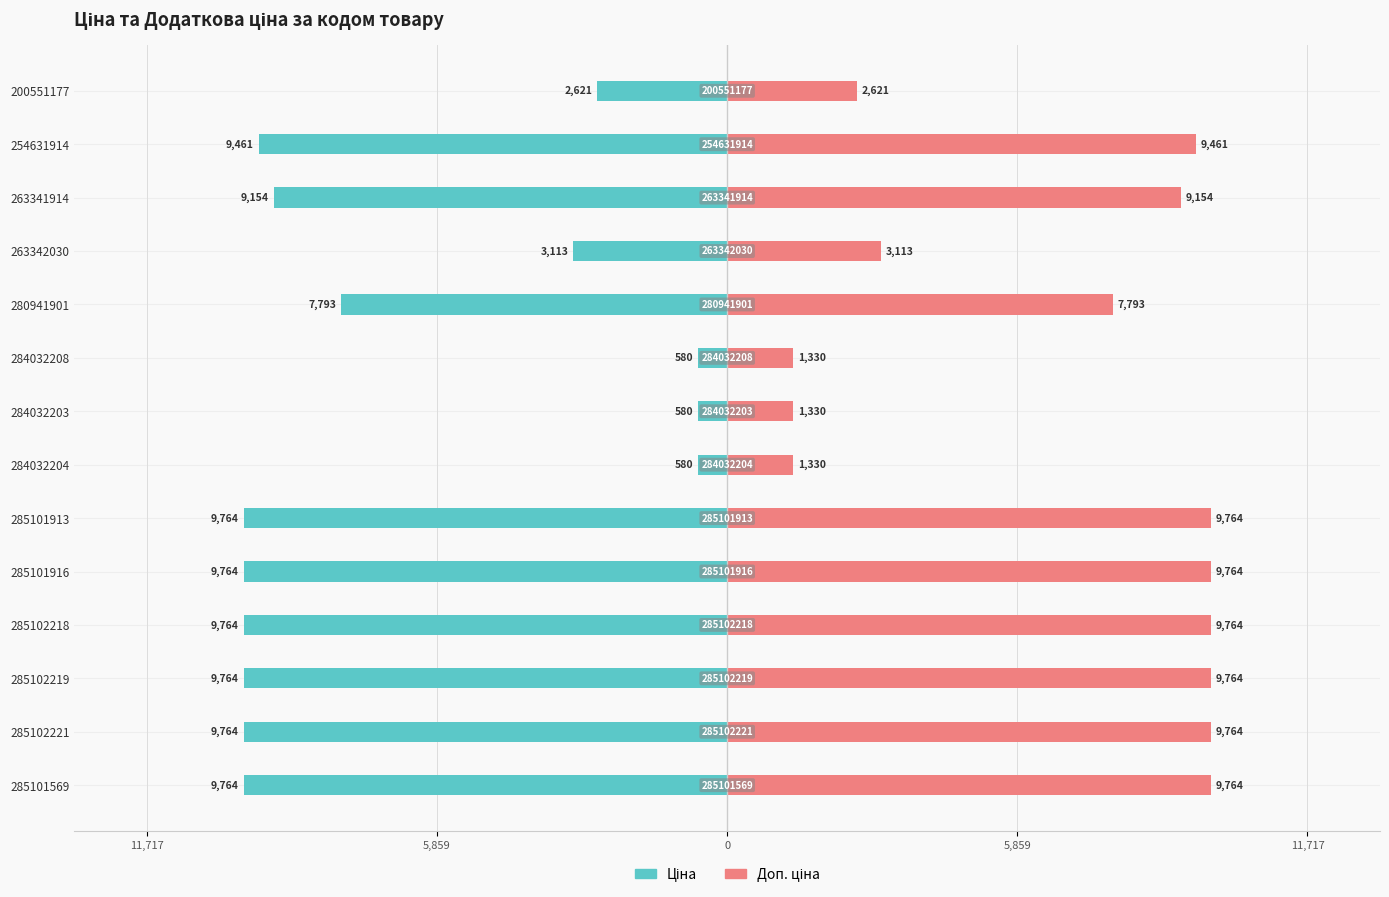

What are all the series names shown in the legend?

Ціна, Доп. ціна